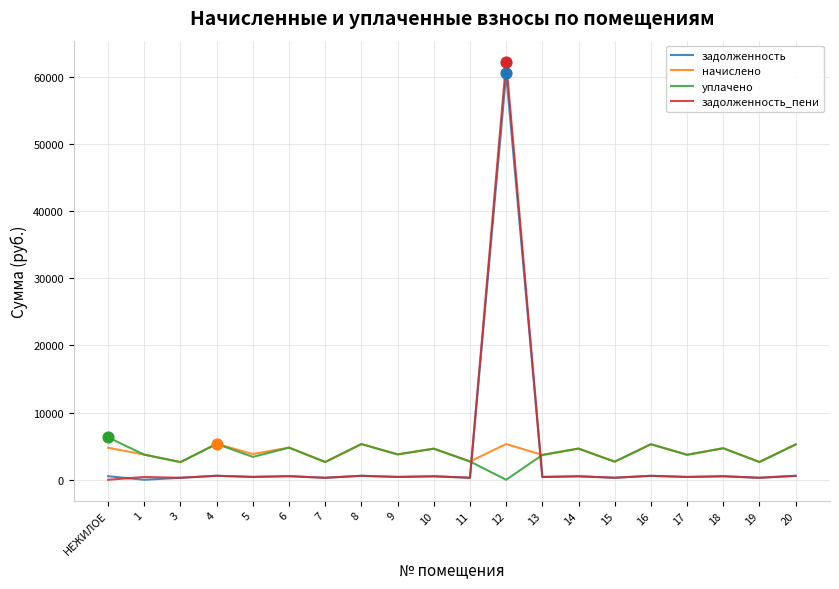

At which category is the sum across all series the highest?

12